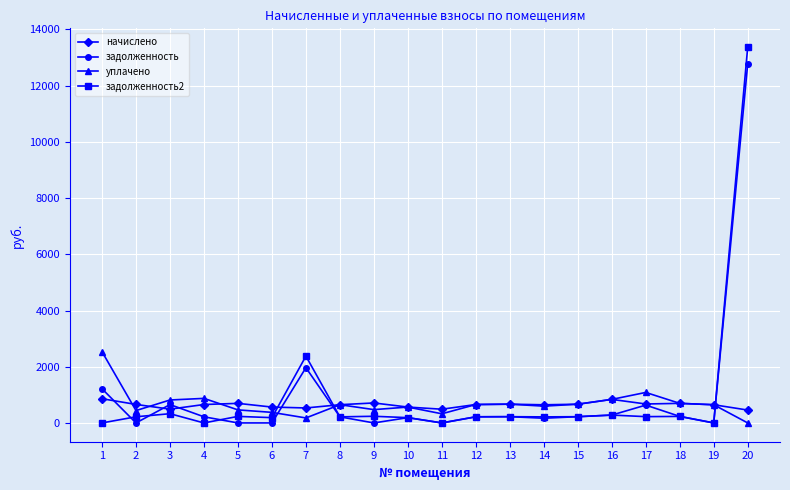

Which series ends up on top after the final intersection of задолженность and уплачено?

задолженность